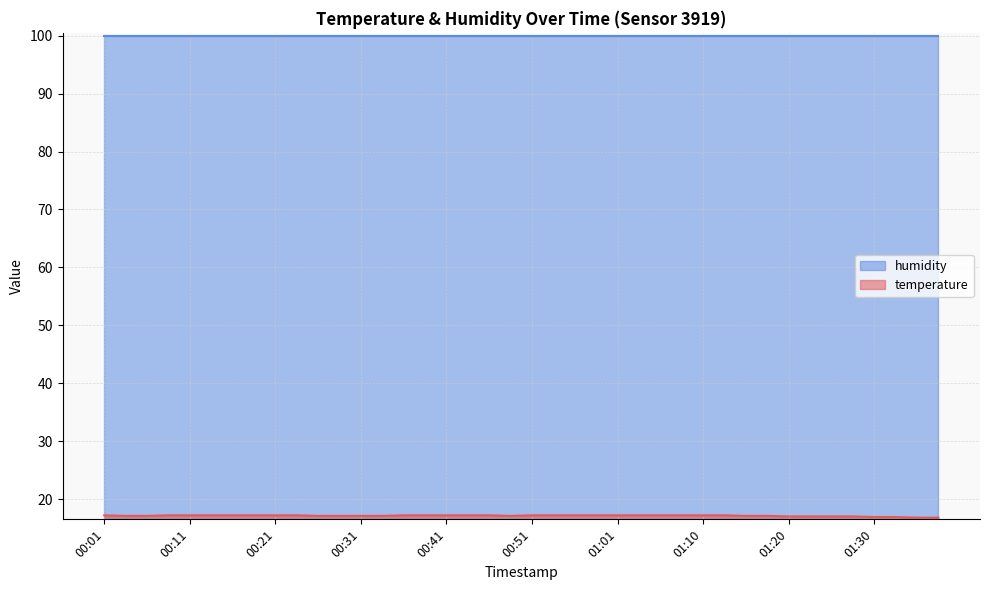

Which label corresponds to the smallest value in the chart?

01:35